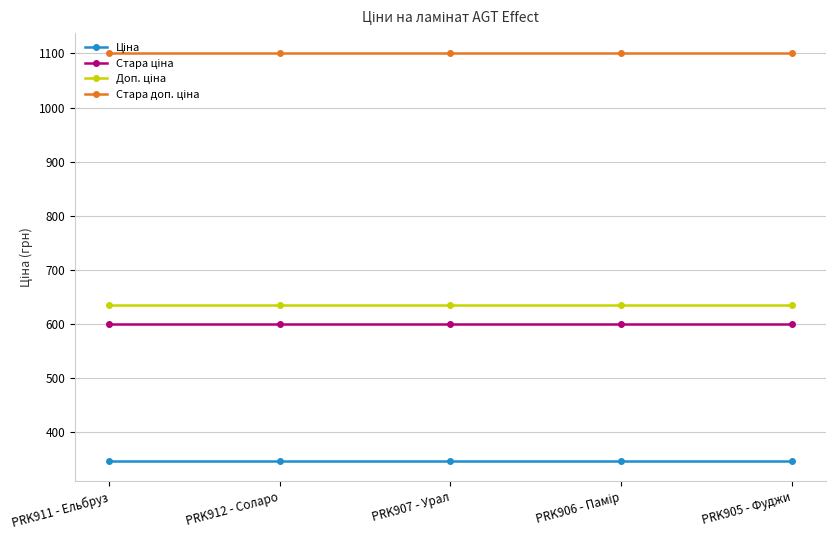

What is the label of the 1st point from the right?

PRK905 - Фуджи